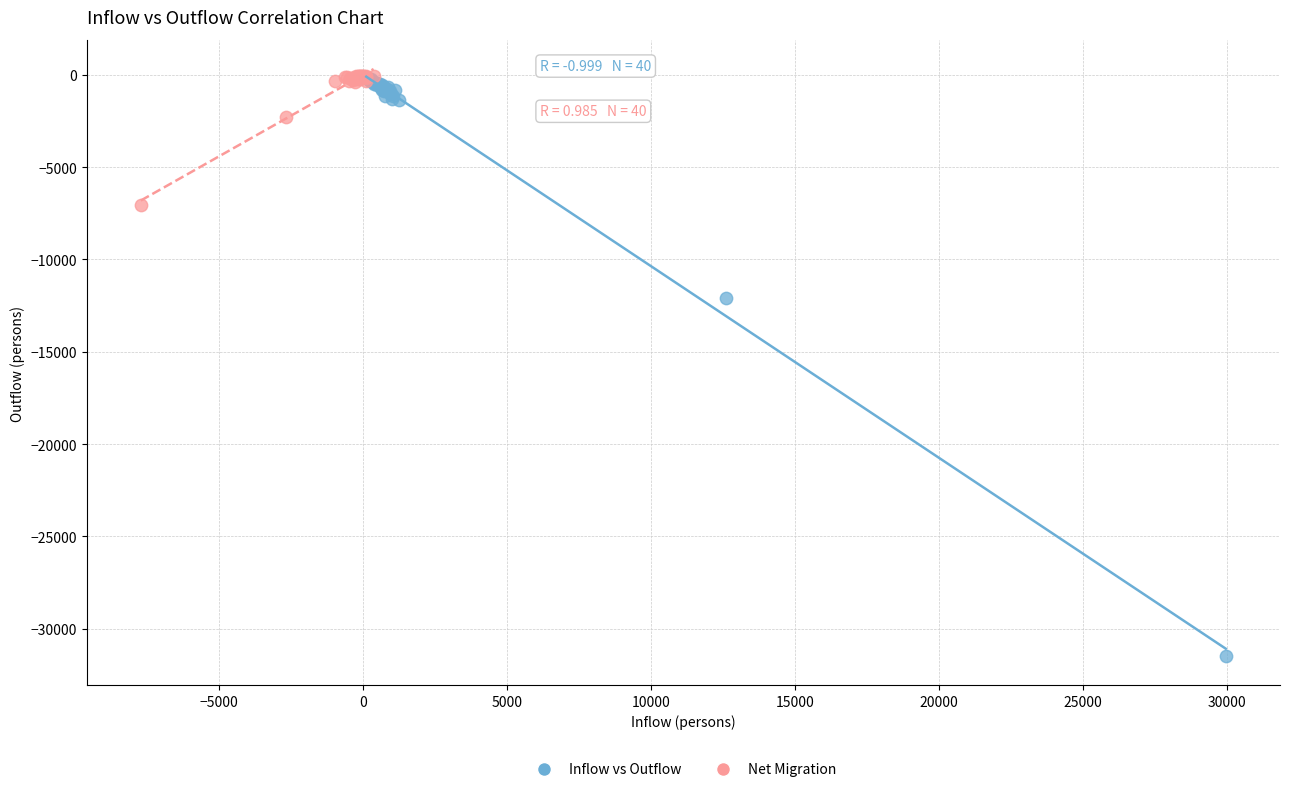

What are all the series names shown in the legend?

Inflow vs Outflow, Net Migration